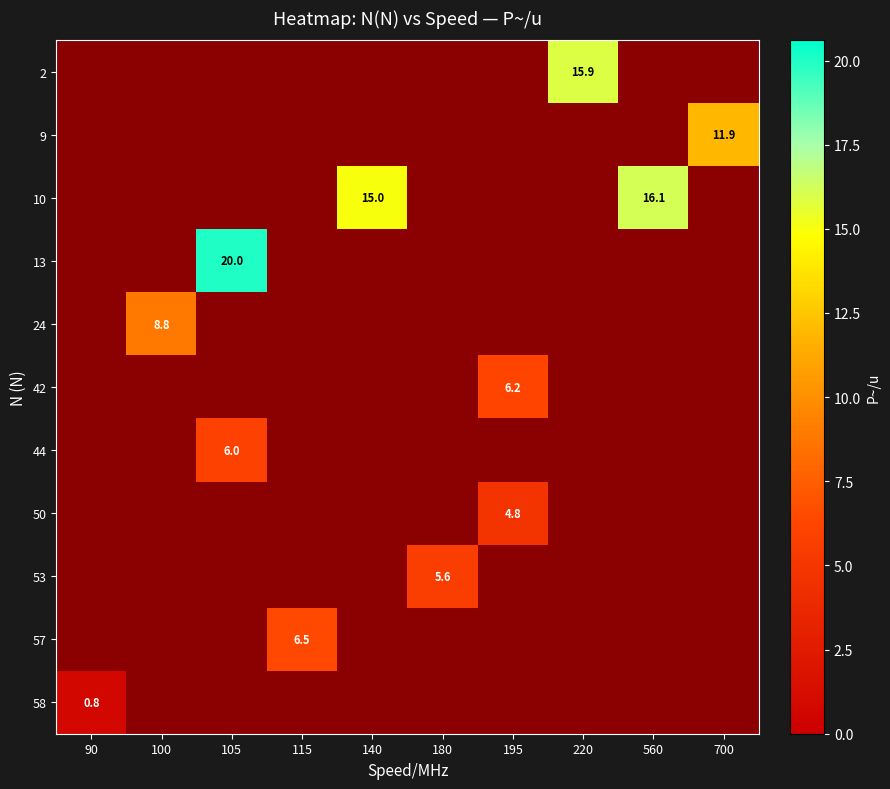

How many data points does each series have?

10